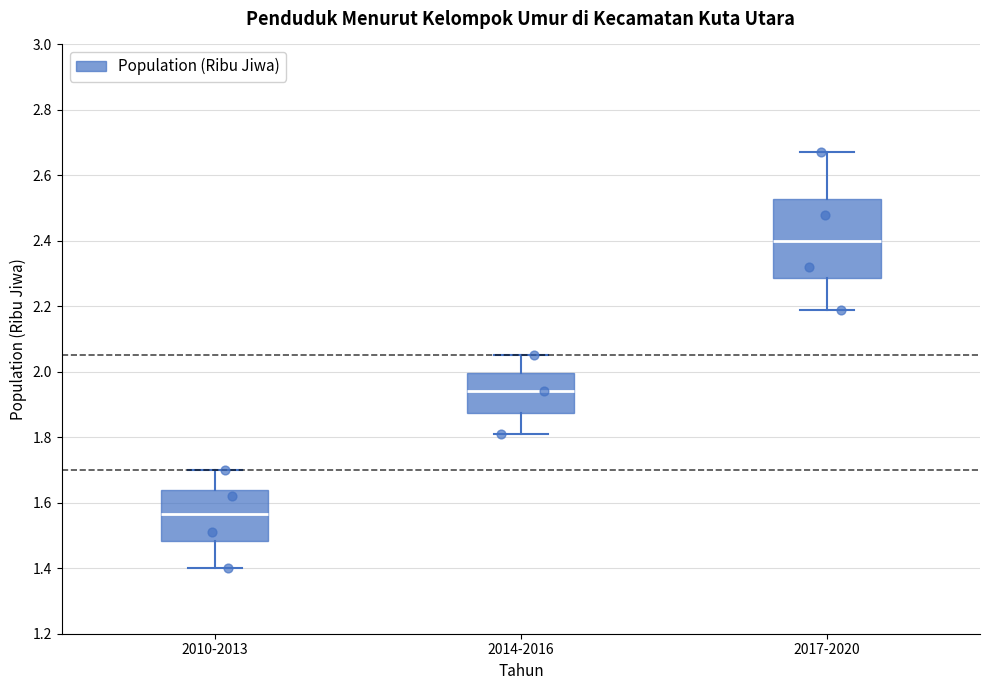

Reading left to right, read every box against the y-axis: the position of its median line, the range the box covers, and the ends of its whiskers. The values are not printed on the chart, so give them approximately, as read against the axis.

2010-2013: median 1.56, box 1.48 to 1.64, whiskers 1.40 to 1.70
2014-2016: median 1.94, box 1.88 to 2.00, whiskers 1.82 to 2.06
2017-2020: median 2.40, box 2.28 to 2.52, whiskers 2.20 to 2.68